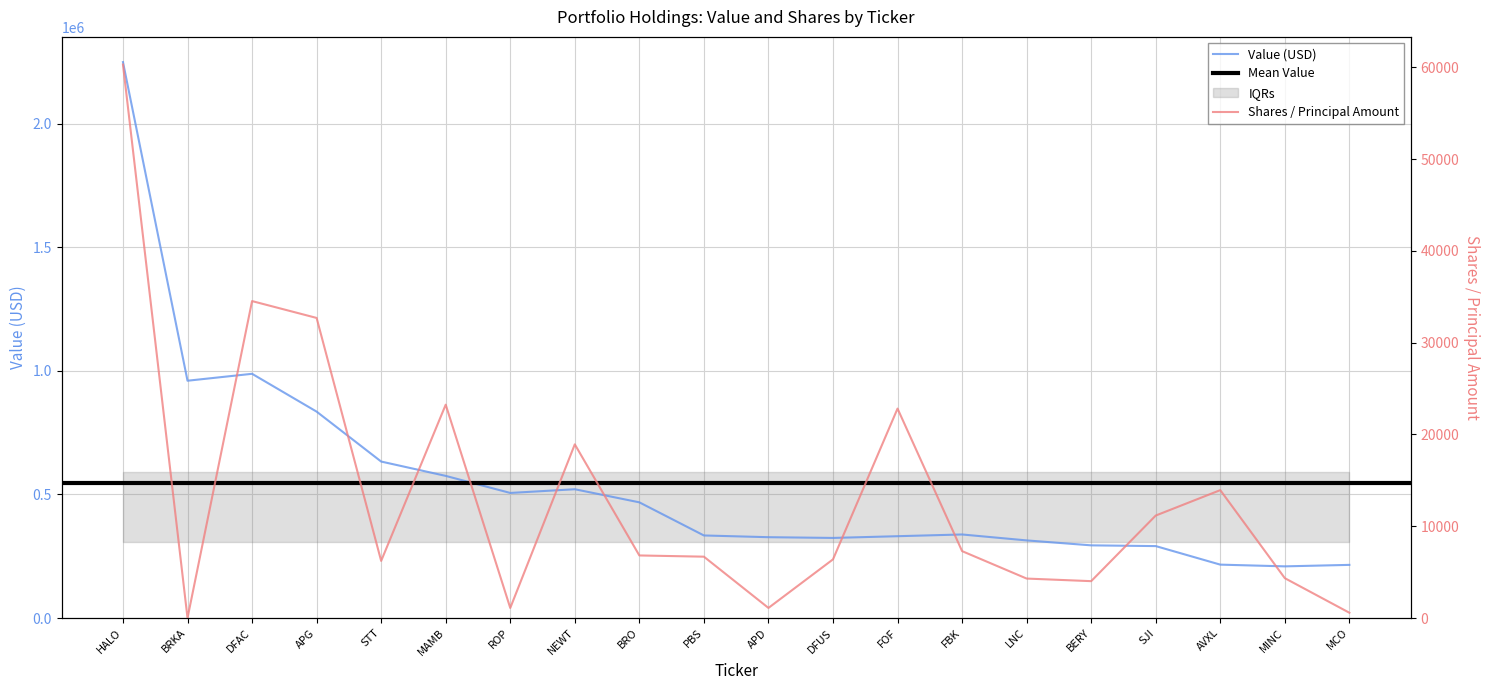

Reading left to right, transcribe all the data shown in this chart.

Value (000s): 2249000	960000	988000	835000	633000	575000	506000	521000	468000	334000	327000	324000	331000	338000	314000	294000	291000	216000	209000	215000
Shares or Principal Amount: 60310	2	34536	32700	6223	23248	1097	18925	6818	6685	1100	6391	22822	7290	4300	4017	11167	13936	4342	576